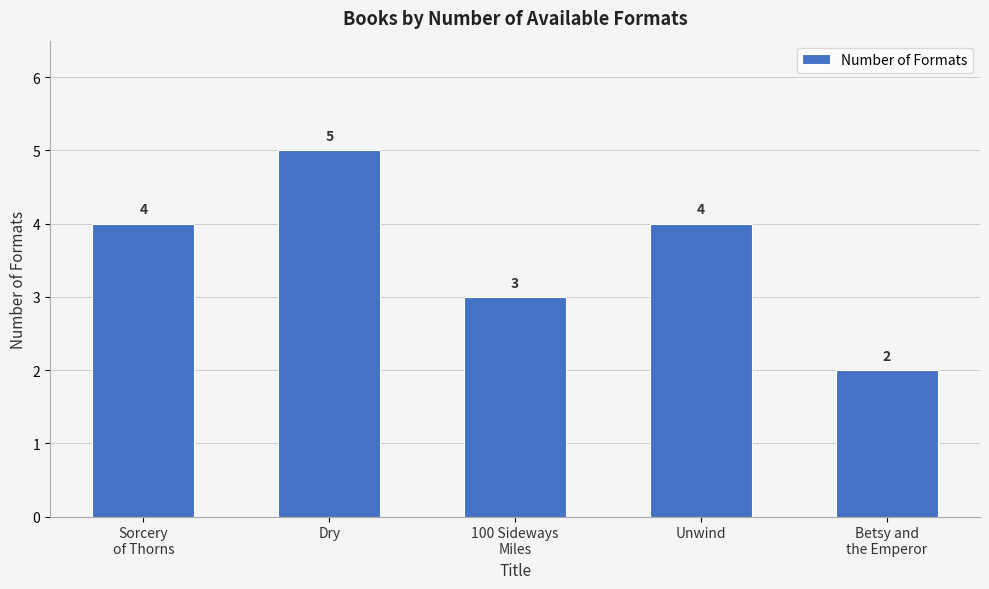

How many values are between 3 and 4?

3